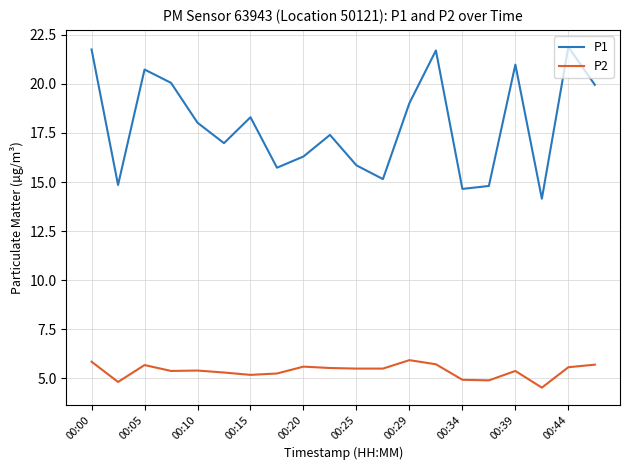

What is the difference between the maximum and minimum values in the P2 series?

1.4